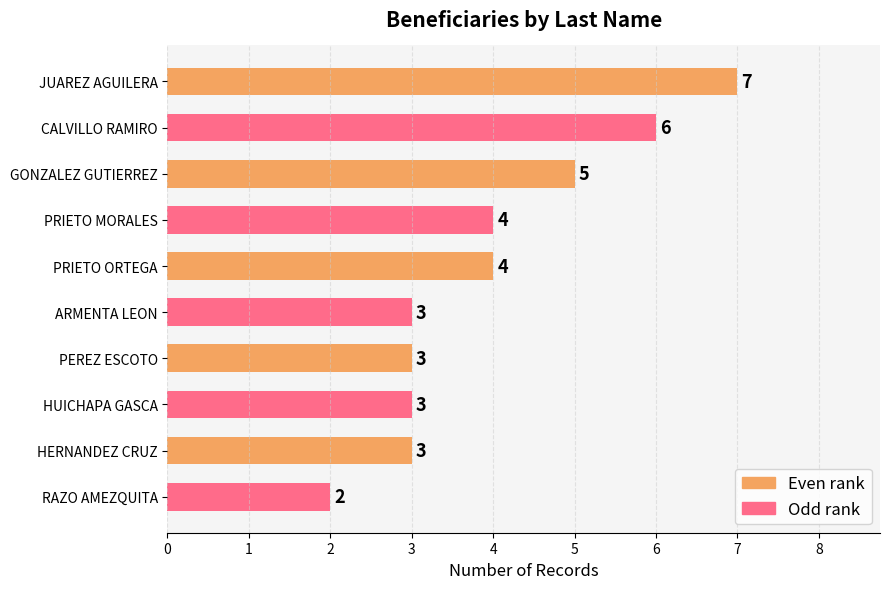

Read the value at PRIETO ORTEGA.

4